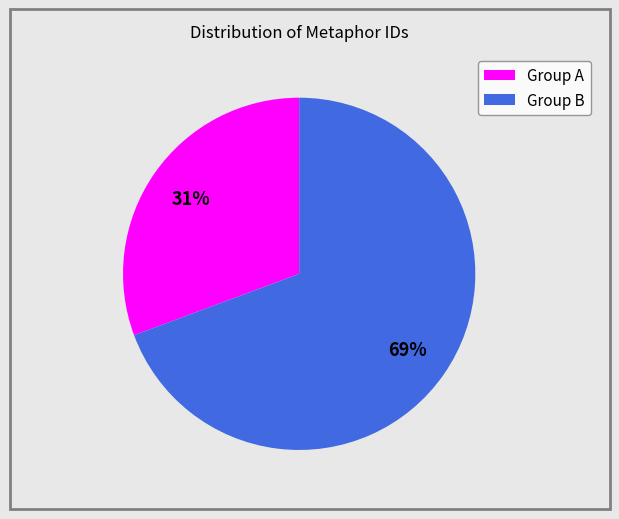

Does any single category account for the majority?

Yes